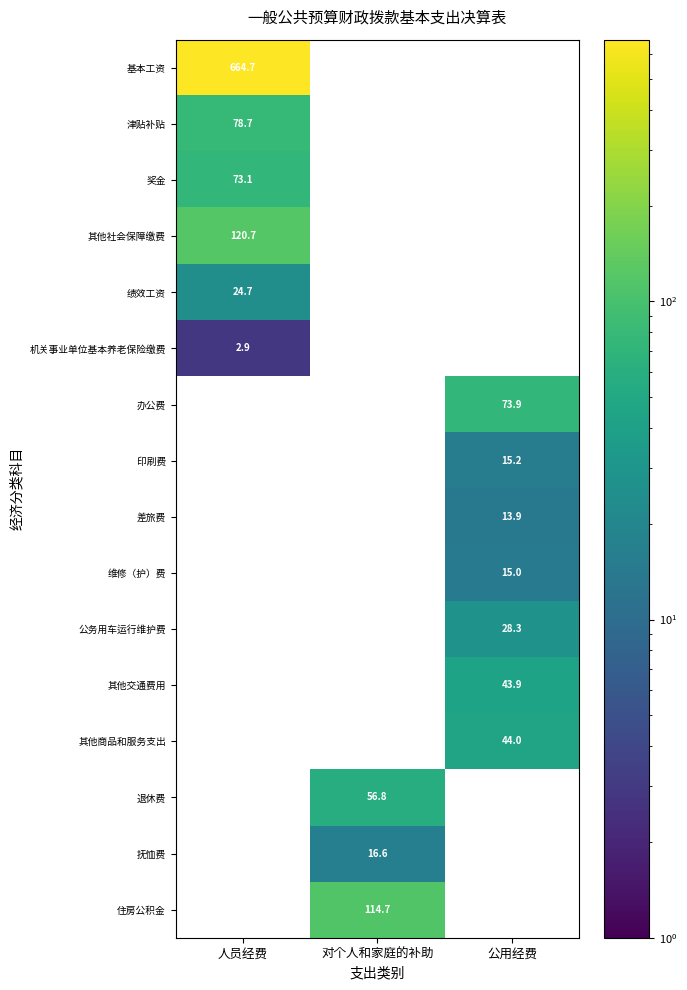

At how many categories does at least one series exceed 136?

1